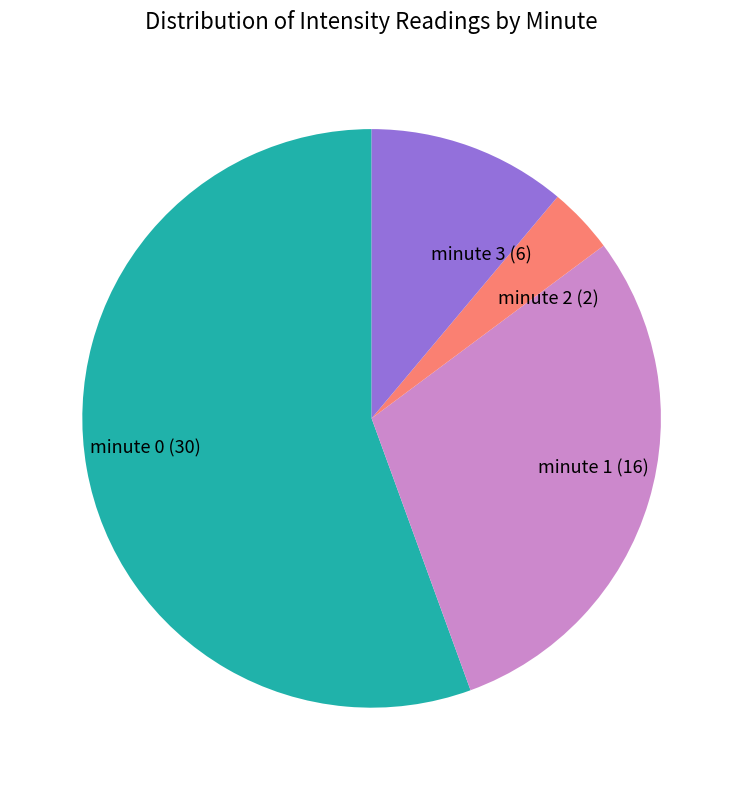

Between minute 1 and minute 2, which is larger?

minute 1